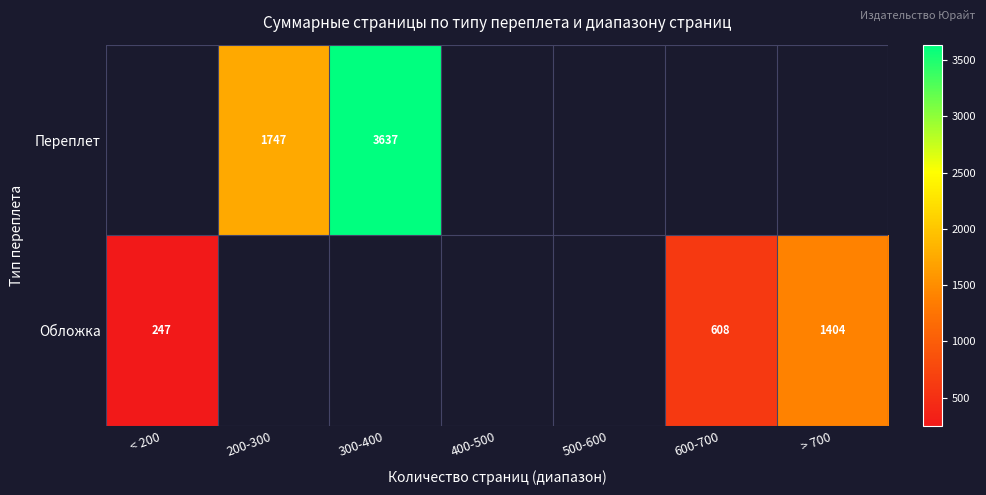

At which category does the chart reach its peak across all series?

300-400